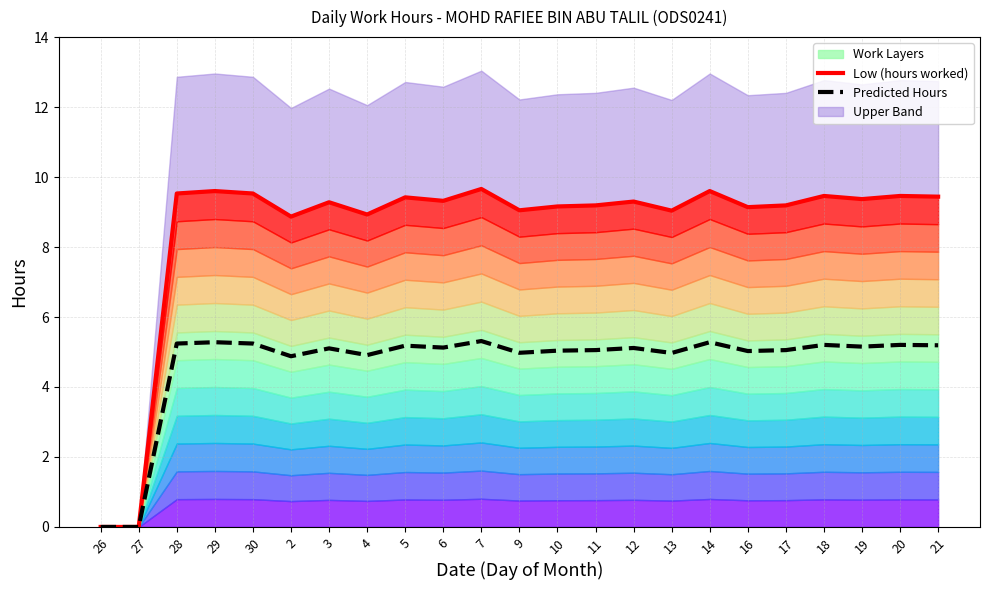

Where does the Predicted Hours series first go above 5?

28